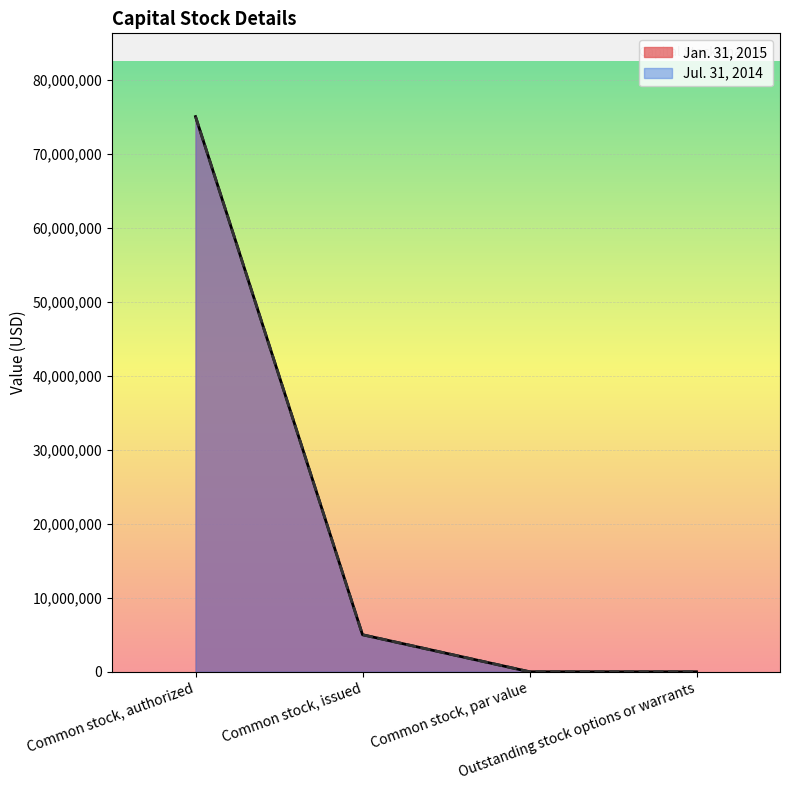

Reading left to right, list all the values displayed in this chart.

Jan. 31, 2015: 75000000.0	5000000.0	0.0	0.0
Jul. 31, 2014: 75000000.0	5000000.0	0.0	0.0